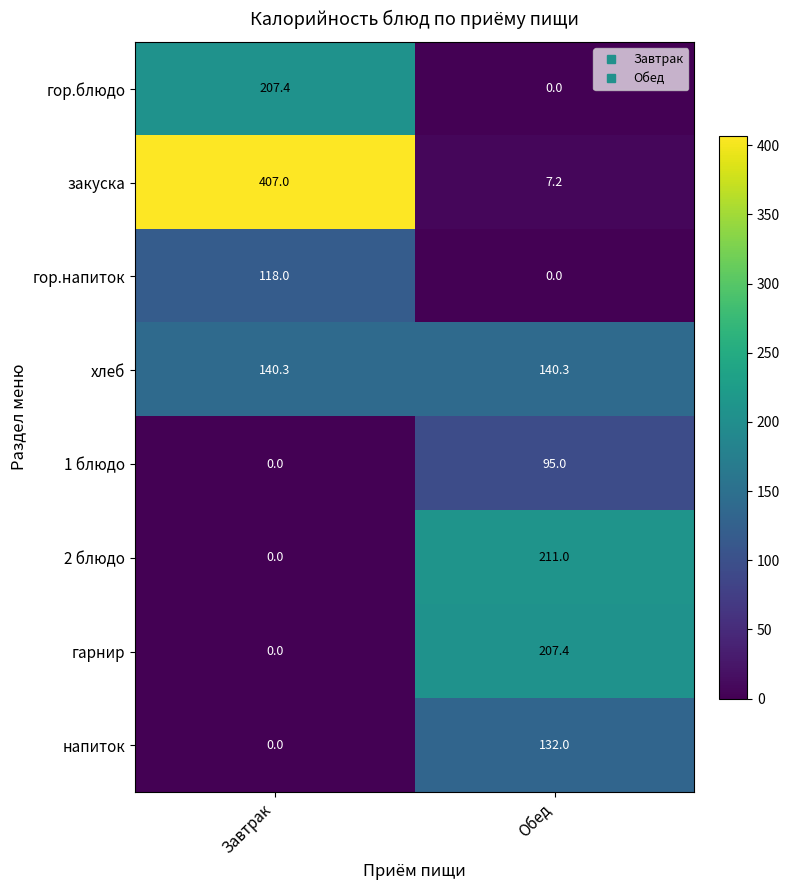

True or false: напиток has a value of -52.5 at Завтрак.

False